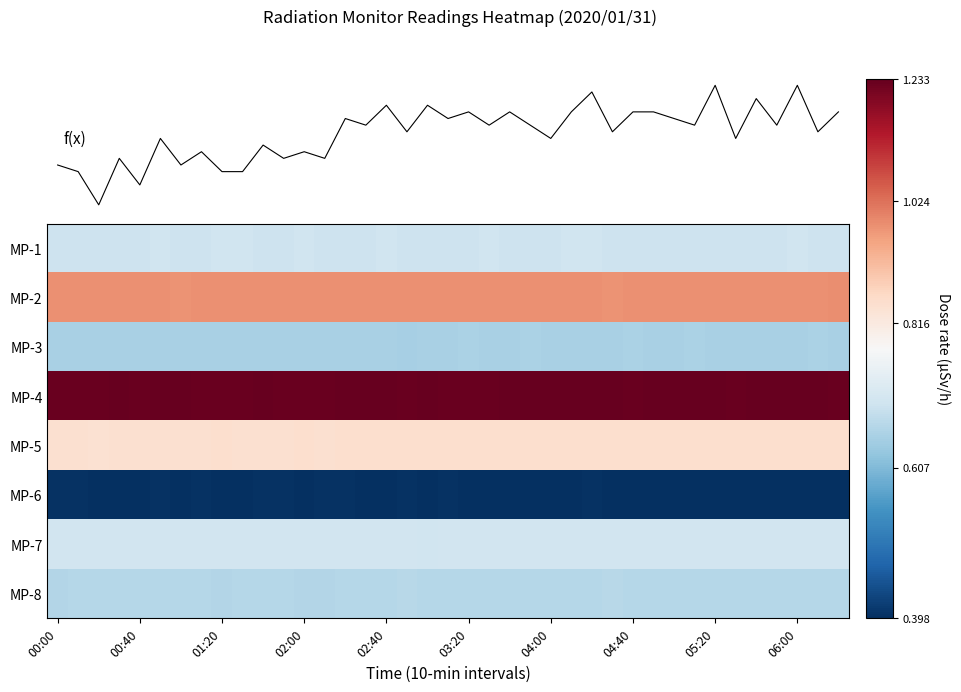

What is the average value of the MP-8 series?

0.7